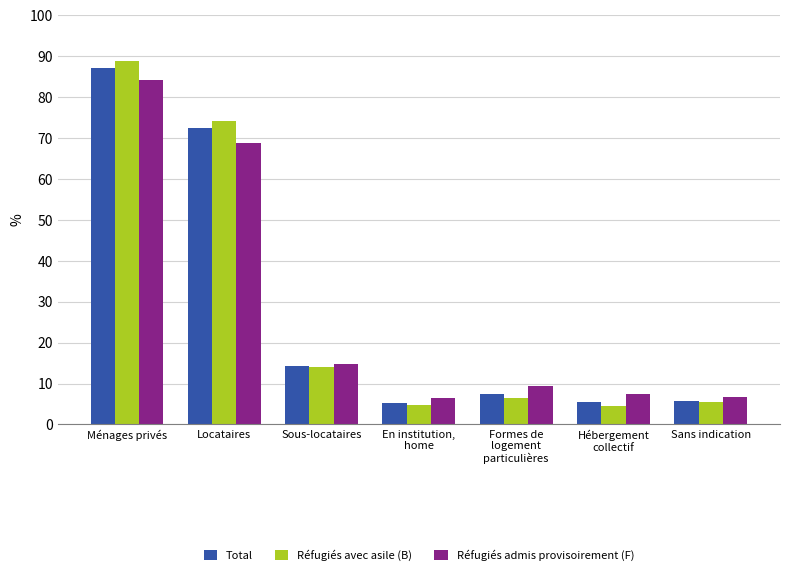

How many distinct data groups are displayed?

3